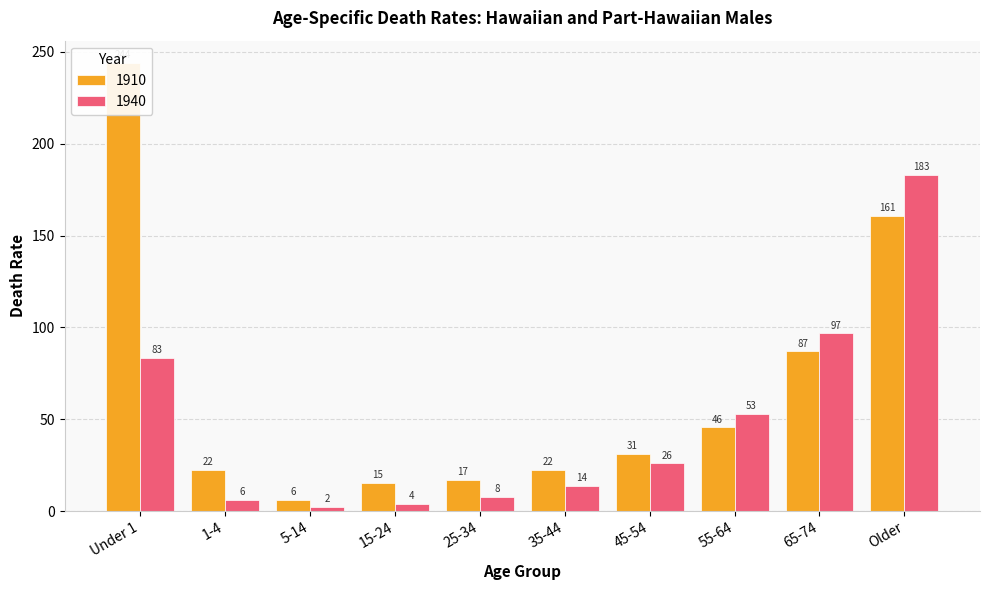

Reading left to right, what are all the values shown in this chart?

1910: Under 1=243.9	1-4=22.5	5-14=6.1	15-24=15.2	25-34=16.8	35-44=22.5	45-54=31.1	55-64=45.6	65-74=86.9	Older=160.9
1940: Under 1=83.4	1-4=6.0	5-14=2.2	15-24=3.8	25-34=7.6	35-44=13.6	45-54=26.0	55-64=53.1	65-74=96.7	Older=183.0